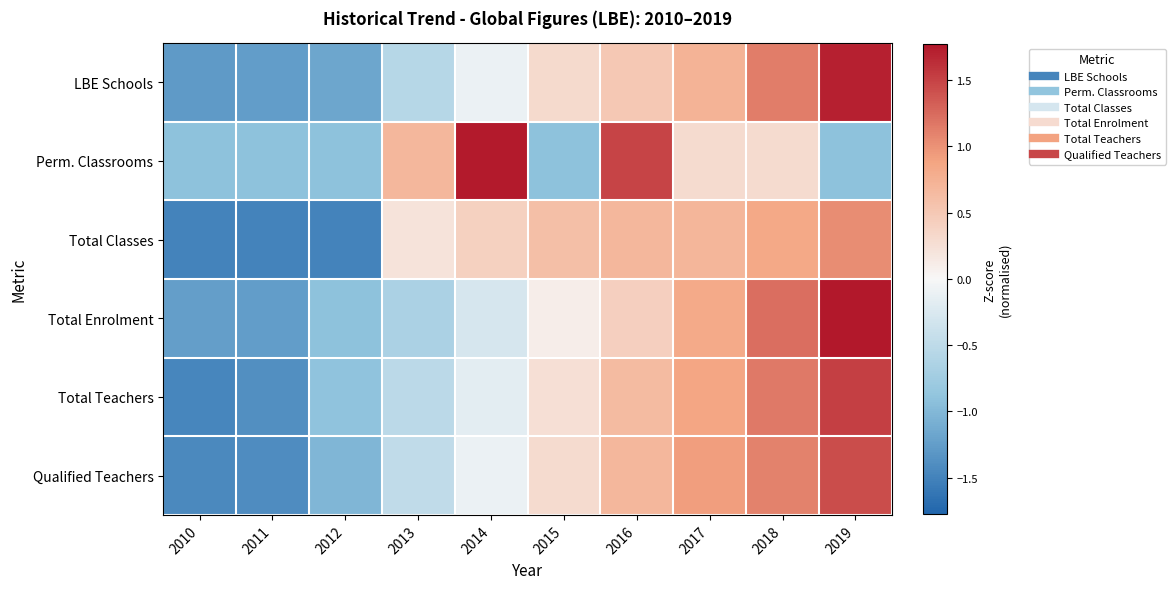

Reading right to left, transcribe all the data shown in this chart.

LBE Schools: 2019=1.7	2018=1.1	2017=0.7	2016=0.5	2015=0.3	2014=-0.1	2013=-0.6	2012=-1.2	2011=-1.3	2010=-1.3
Perm. Classrooms: 2019=-0.9	2018=0.3	2017=0.3	2016=1.5	2015=-0.9	2014=1.8	2013=0.7	2012=-0.9	2011=-0.9	2010=-0.9
Total Classes: 2019=1.0	2018=0.8	2017=0.7	2016=0.7	2015=0.6	2014=0.4	2013=0.2	2012=-1.5	2011=-1.5	2010=-1.5
Total Enrolment: 2019=1.8	2018=1.2	2017=0.8	2016=0.4	2015=0.1	2014=-0.3	2013=-0.7	2012=-0.9	2011=-1.3	2010=-1.2
Total Teachers: 2019=1.5	2018=1.2	2017=0.9	2016=0.6	2015=0.3	2014=-0.2	2013=-0.5	2012=-0.9	2011=-1.4	2010=-1.5
Qualified Teachers: 2019=1.4	2018=1.1	2017=0.9	2016=0.7	2015=0.3	2014=-0.1	2013=-0.5	2012=-1.0	2011=-1.4	2010=-1.4